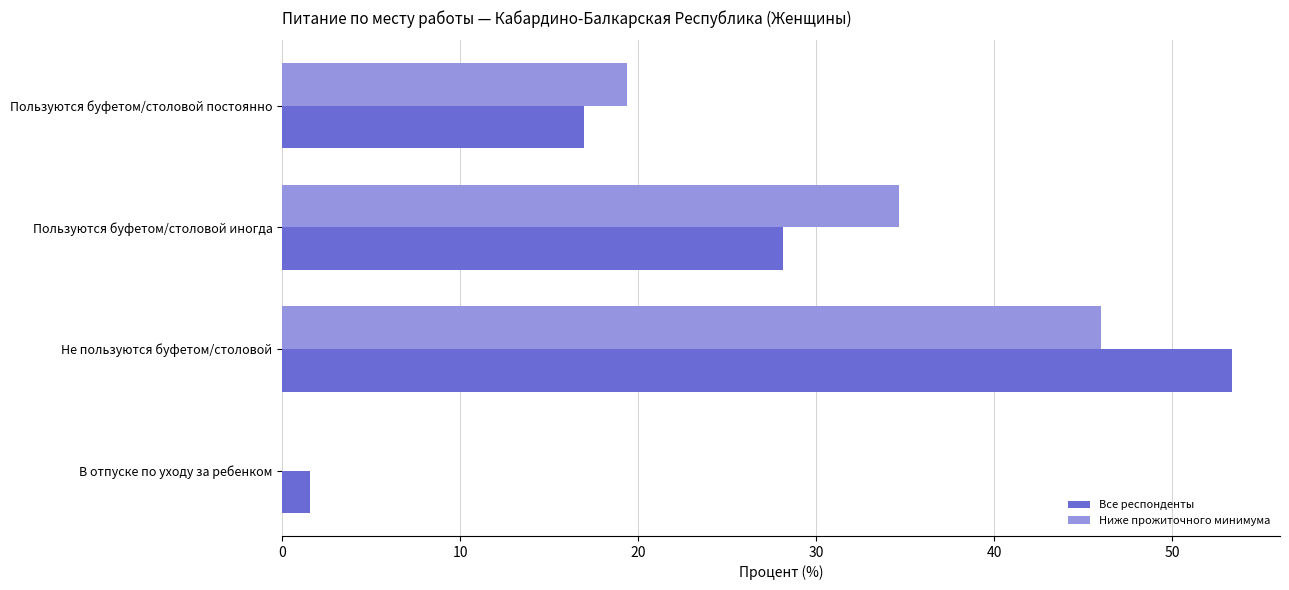

Count the number of categories in the chart.

4